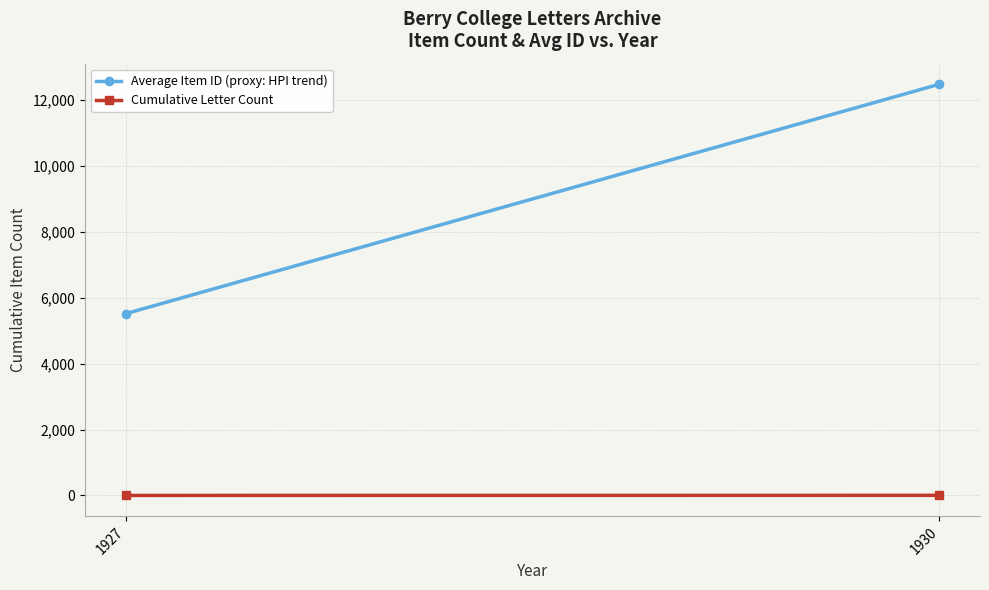

Read the Average Item ID (proxy: HPI trend) value at 1930.

12472